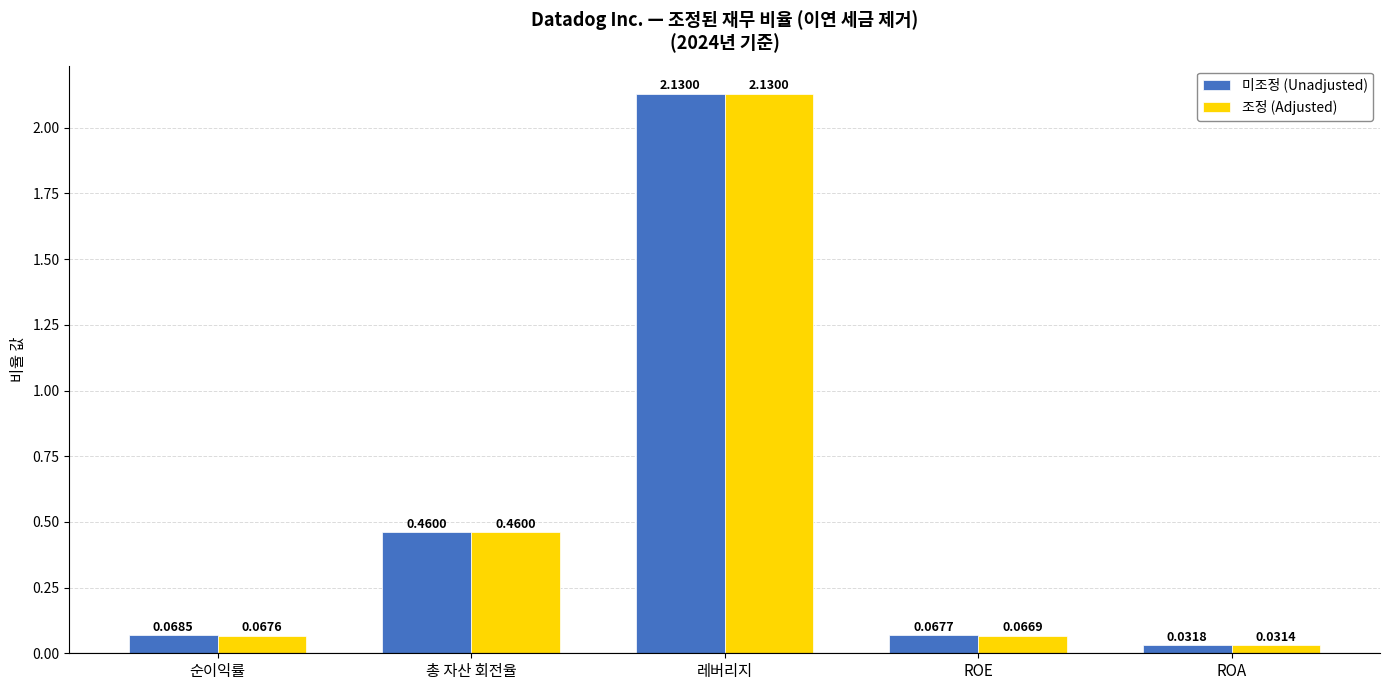

Rank the categories by 조정 (Adjusted) value from highest to lowest.

레버리지, 총 자산 회전율, 순이익률, ROE, ROA